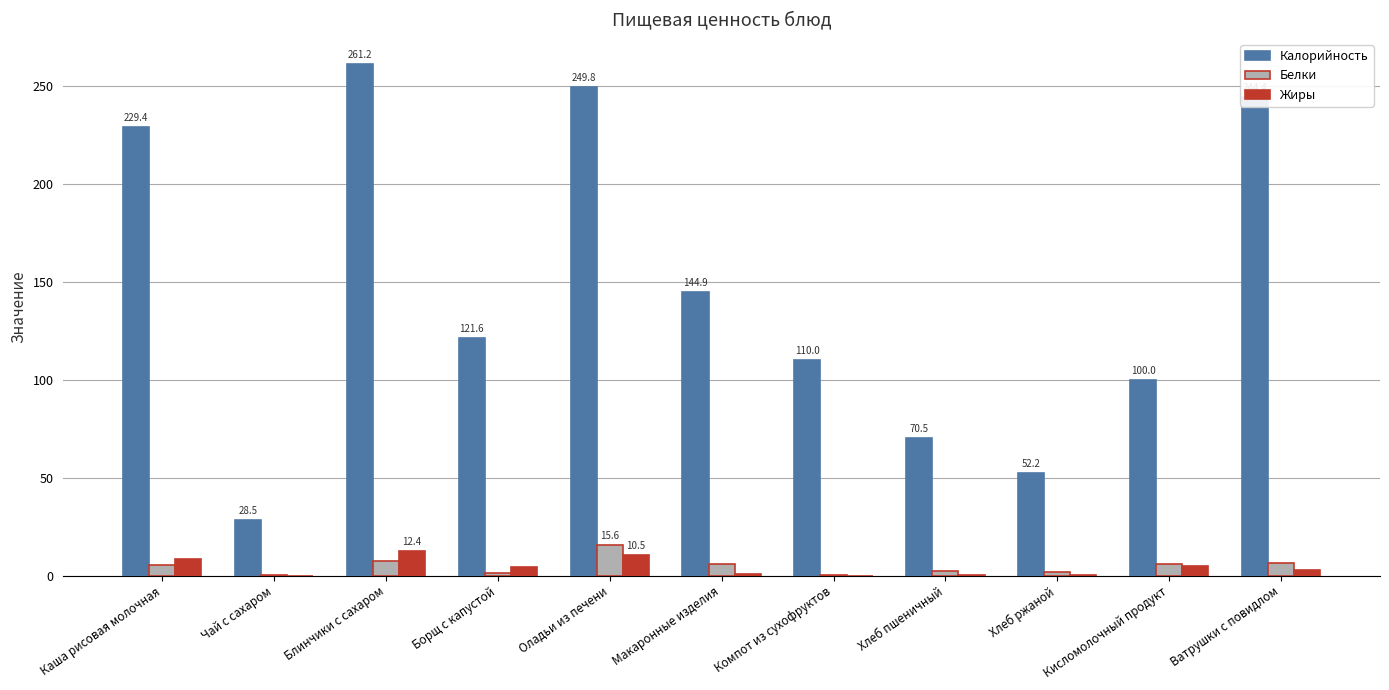

Which series has the largest total across all categories?

Калорийность